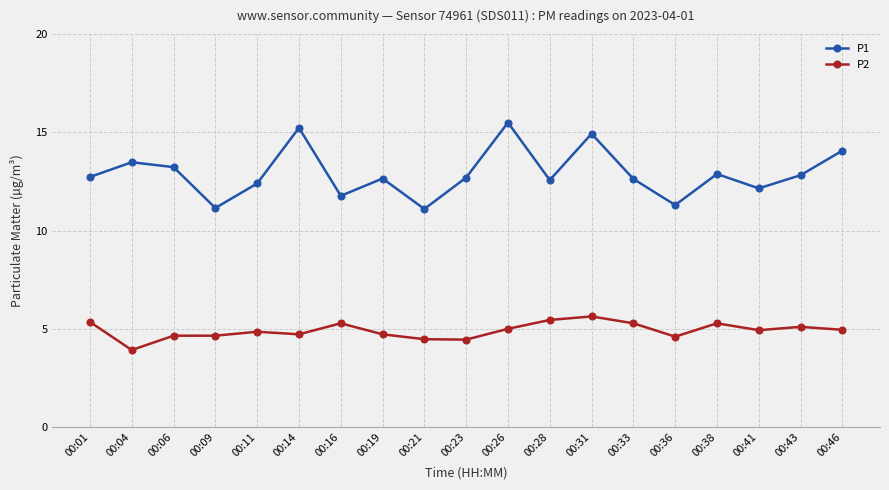

What is the difference between the maximum and minimum values in the P1 series?

4.4